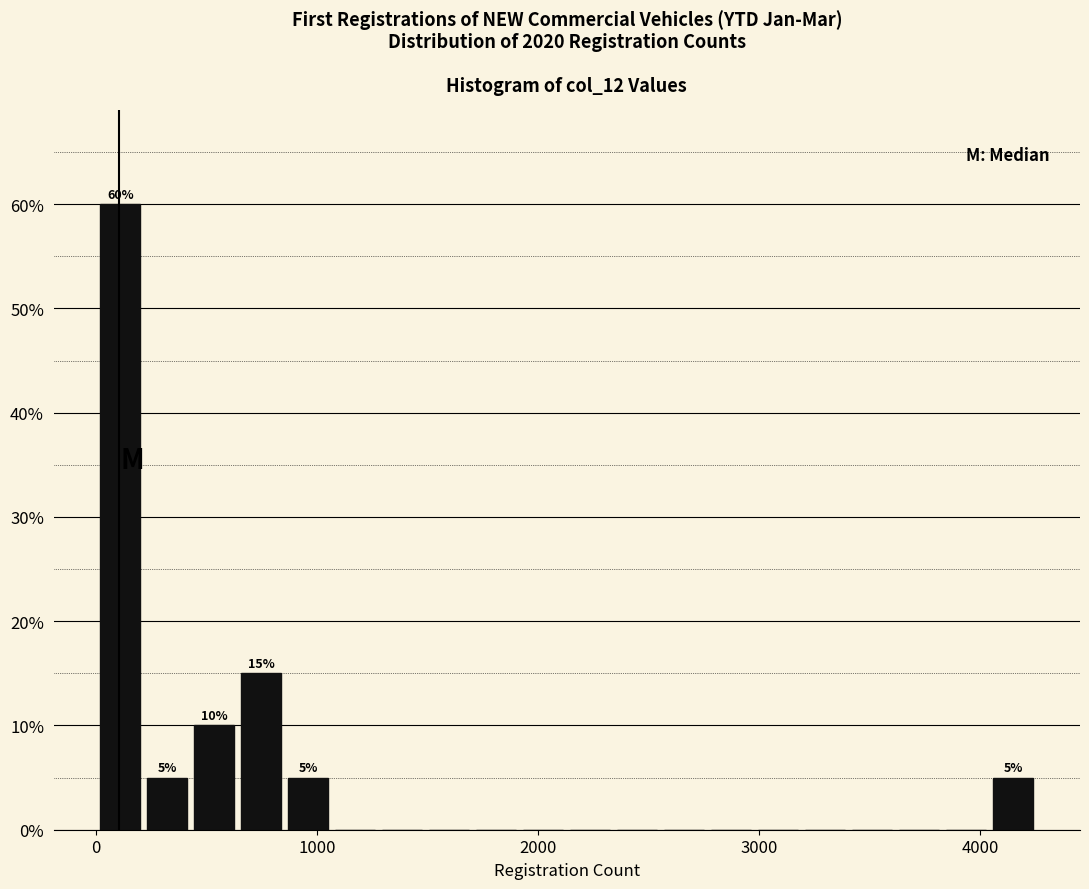

Read against the x-axis, roughly where is the centre of the tallest bar?

100